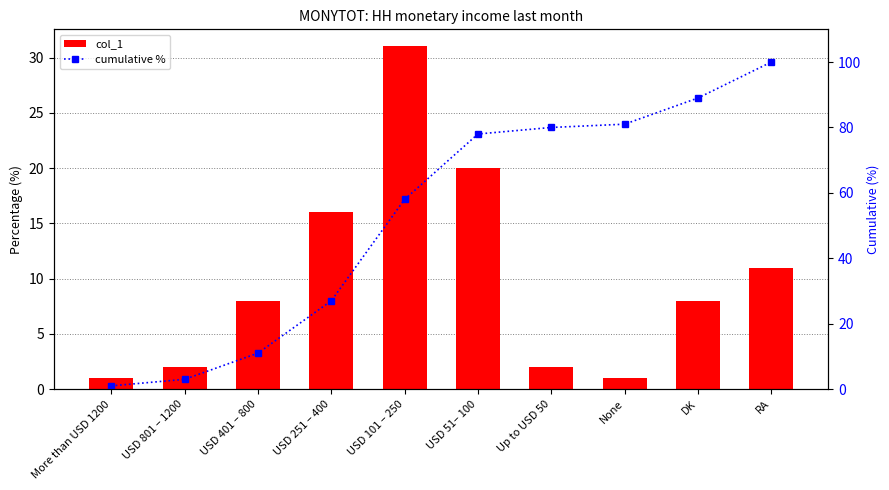

The cumulative % series shows 89 at DK. True or false?

True